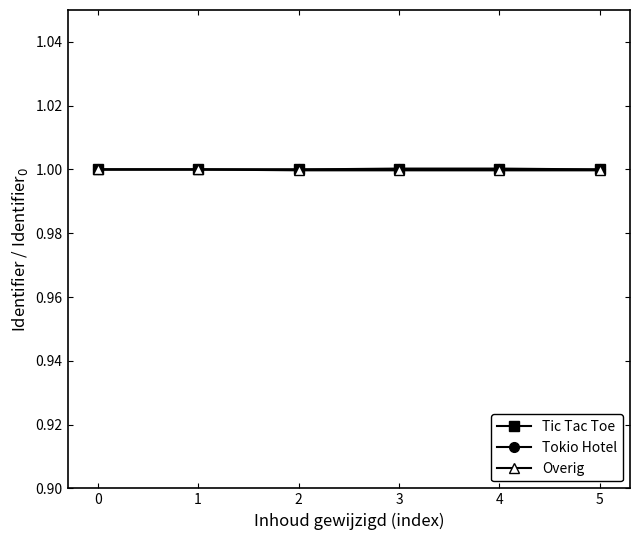

Does the chart display data point markers on the line(s)?

Yes